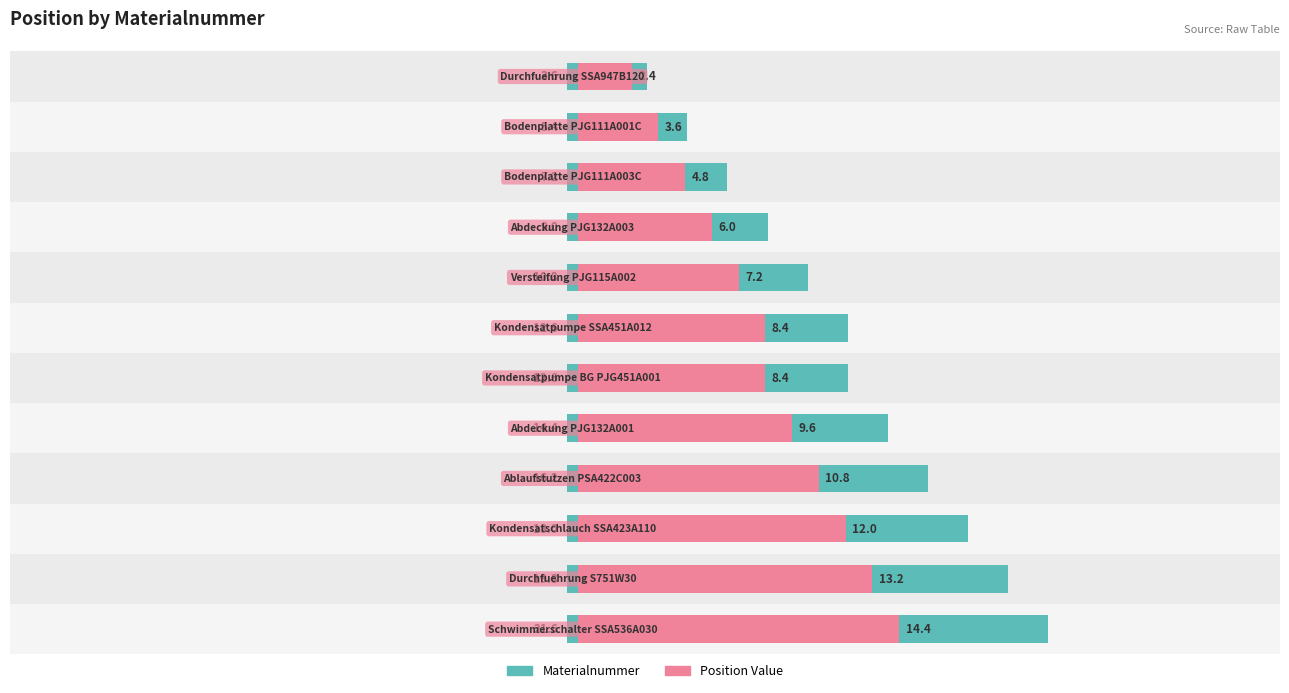

The chart shows a value of 7.2 at −10. True or false?

True